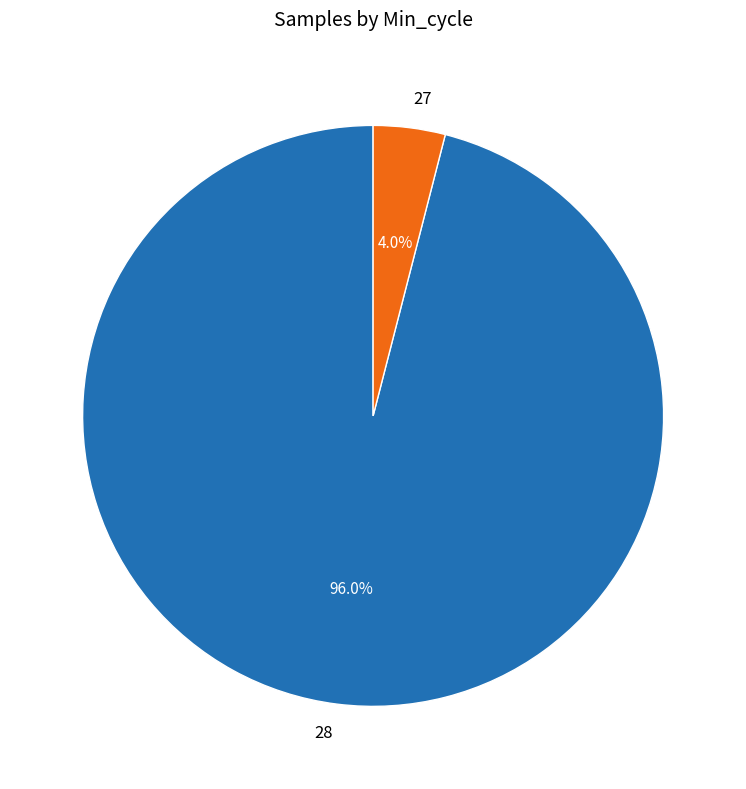

What portion of the pie excludes 28?

4.0%